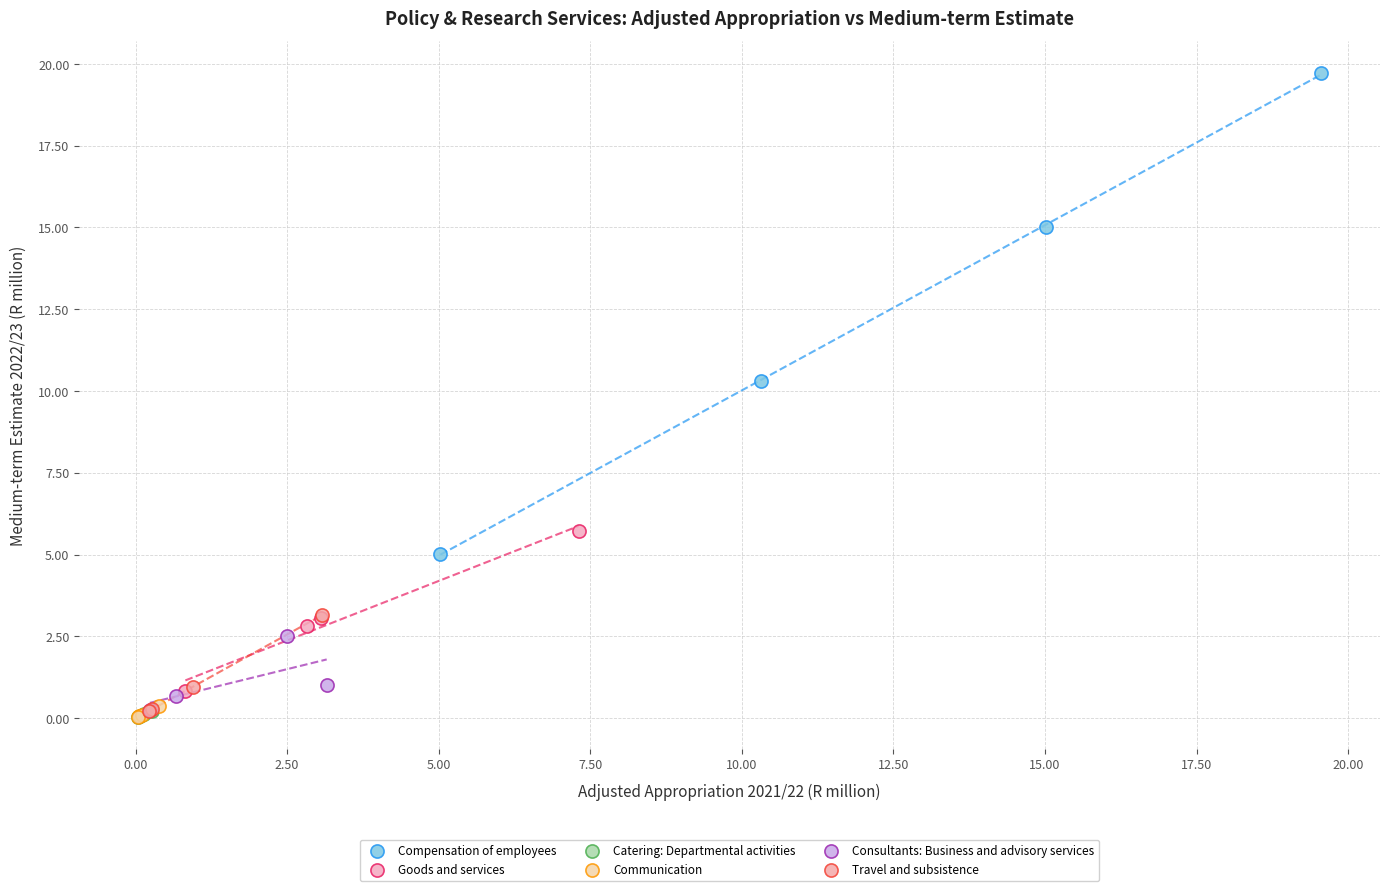

Which series has the largest Y range (max minus min)?

Compensation of employees